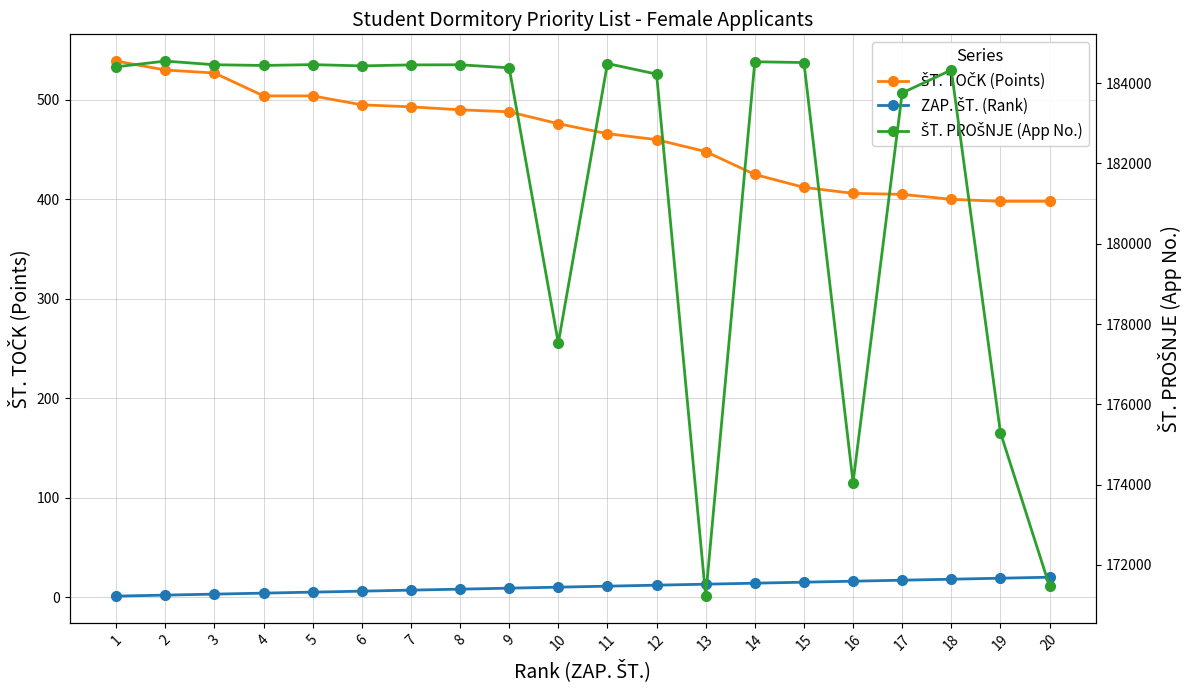

What is the value of the ŠT. TOČK (Points) point at the 7th from the left?

493